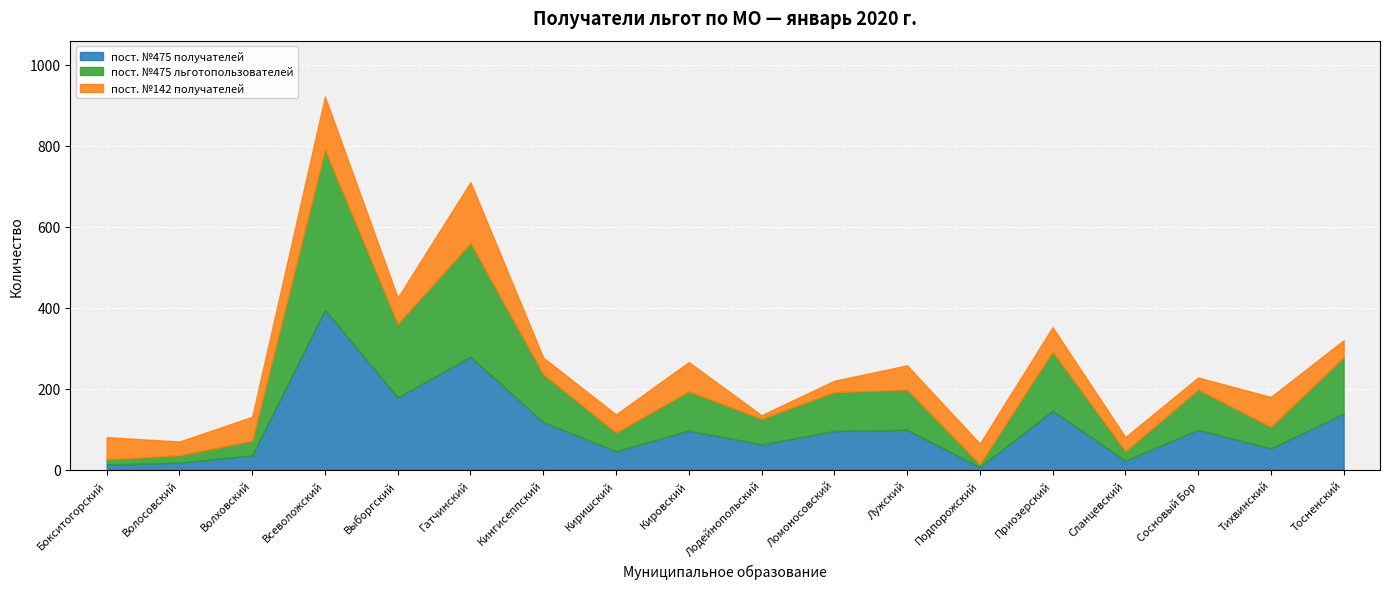

At how many categories does at least one series exceed 96?

9